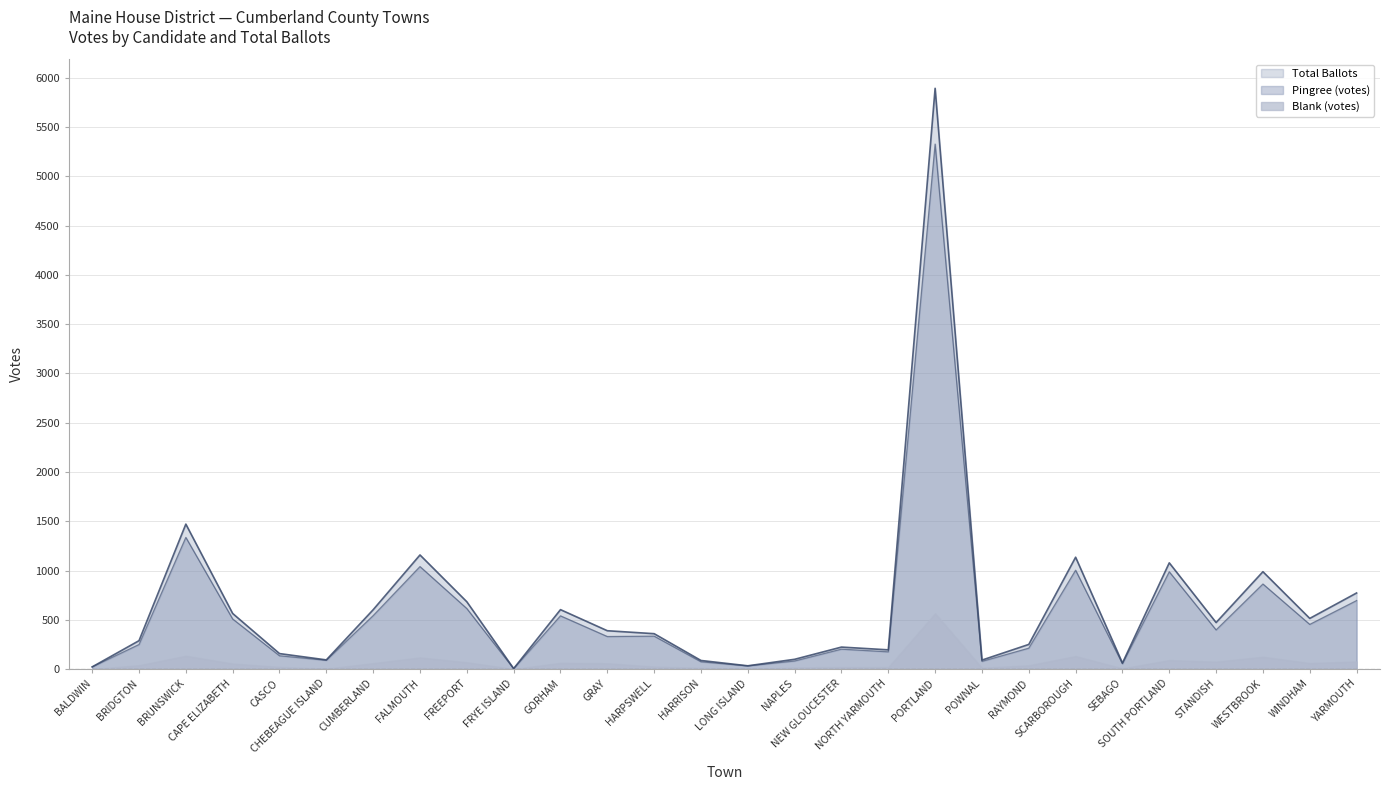

Where does the Pingree (votes) series first go above 334?

BRUNSWICK